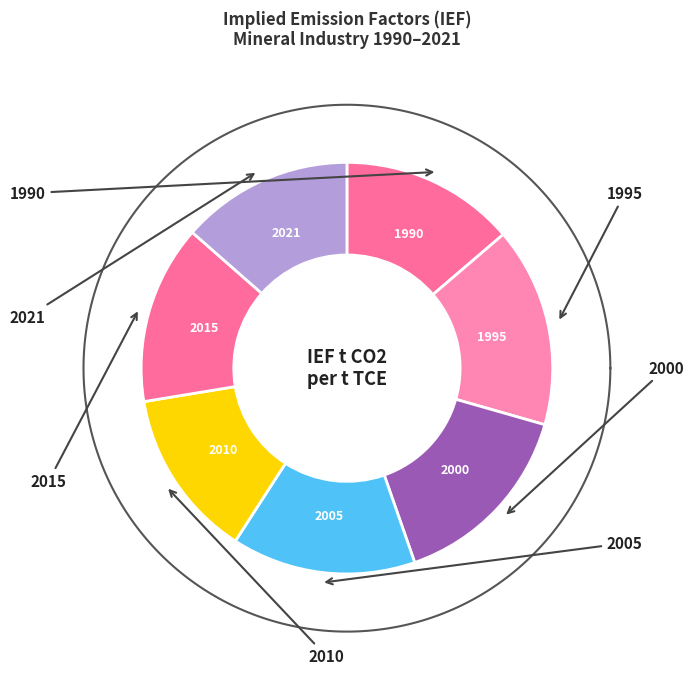

What percentage is NOT represented by 2015?

85.9%